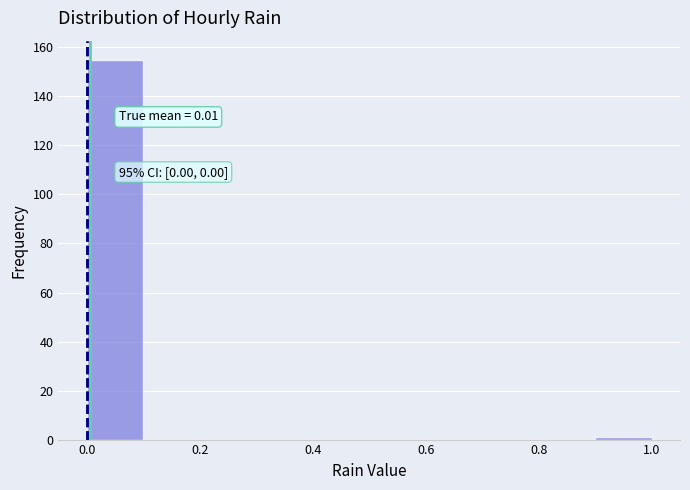

Over which range of the x-axis is the bar tallest?

0.0 to 0.1